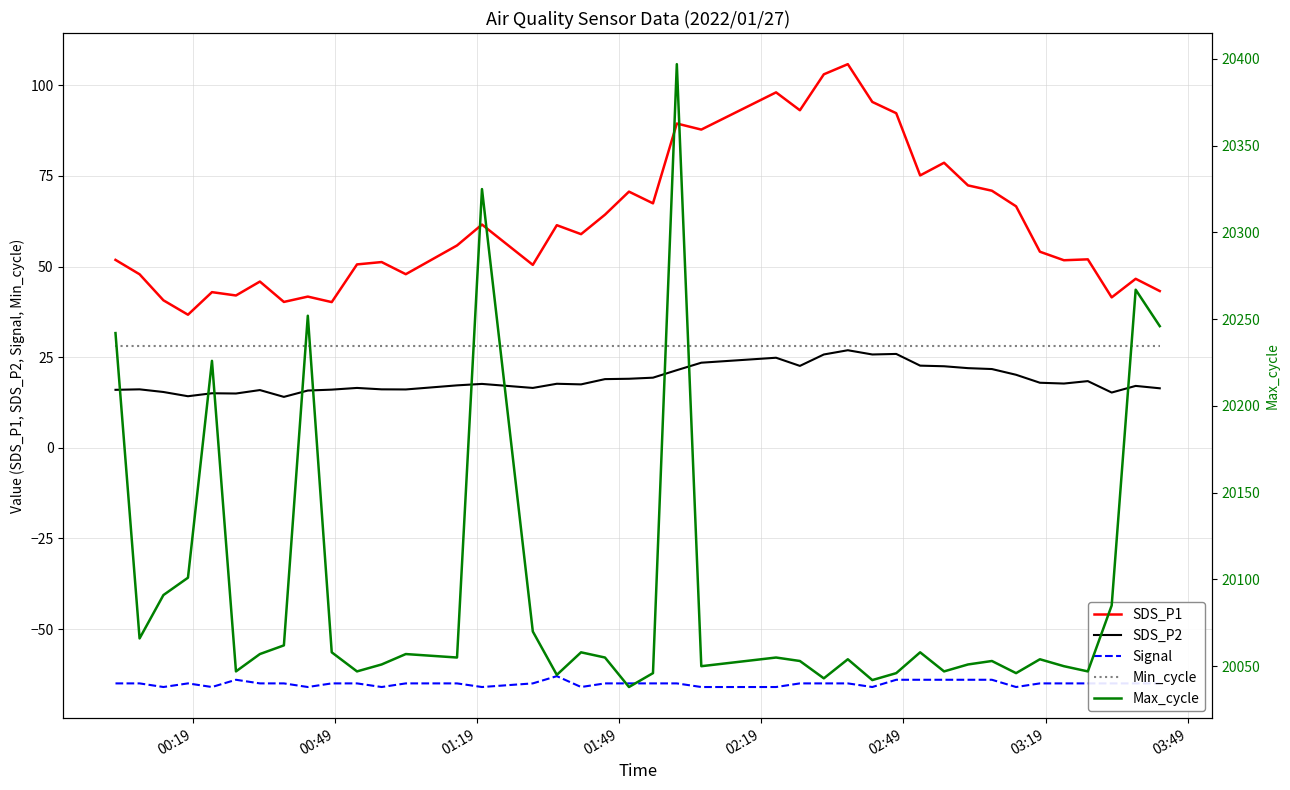

True or false: Max_cycle and SDS_P1 intersect in this chart.

False